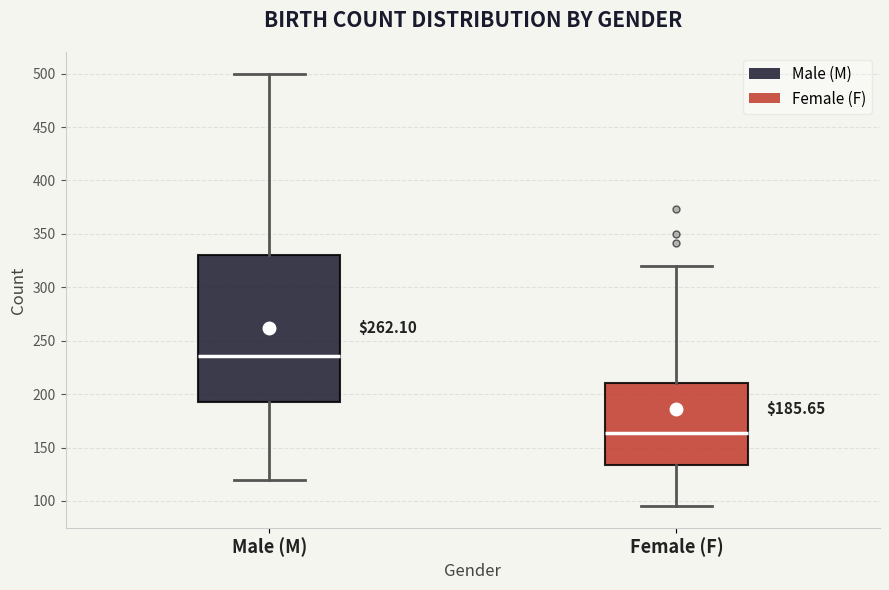

Comparing the boxes themselves (not the whiskers), which one is the tallest?

Male (M)